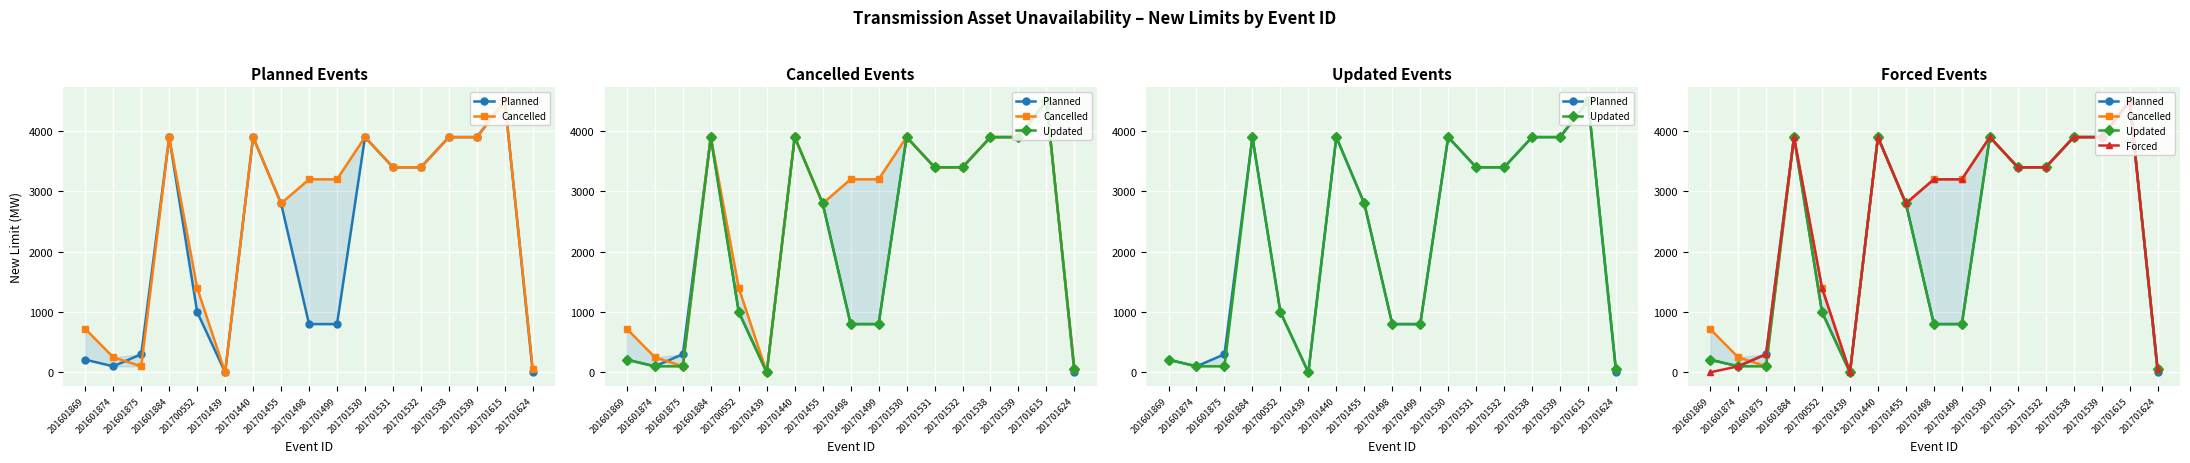

How many positive values does the Updated series have?

16